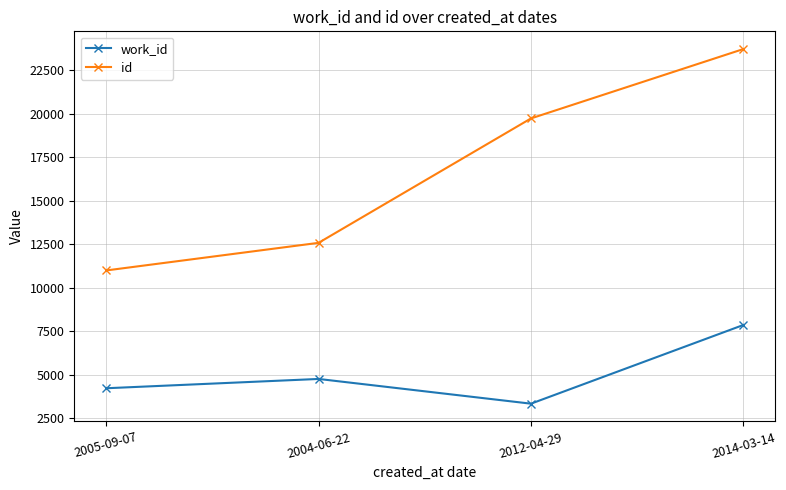

At which label is id closest to 17357?

2012-04-29